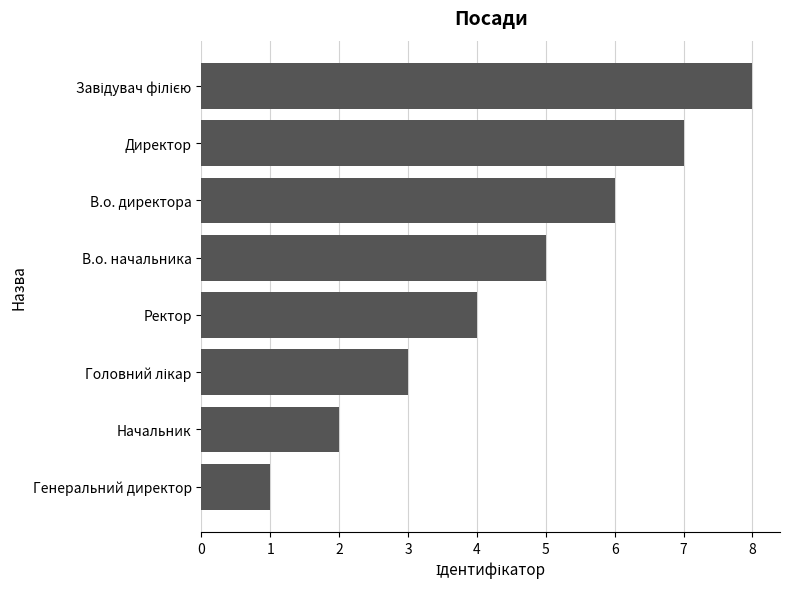

Where is the data nearest to the value 4?

Ректор